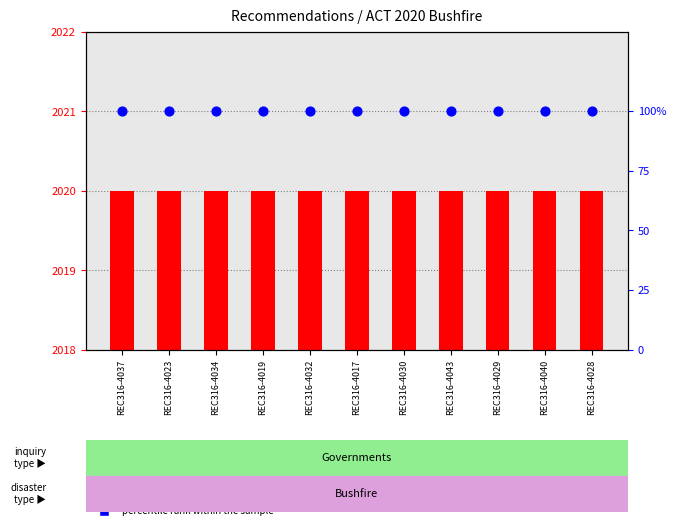

What are all the series names shown in the legend?

count, percentile rank within the sample